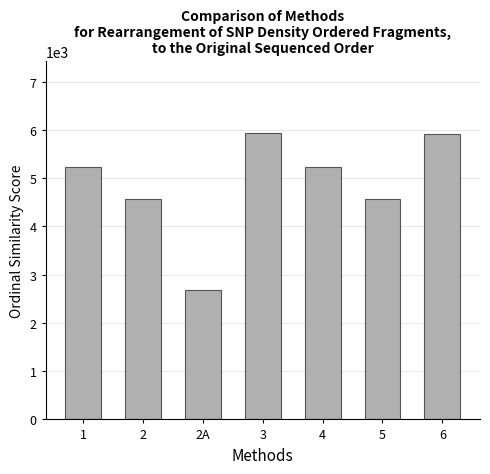

What is the sum of the values at 6 and 1?

11162.9